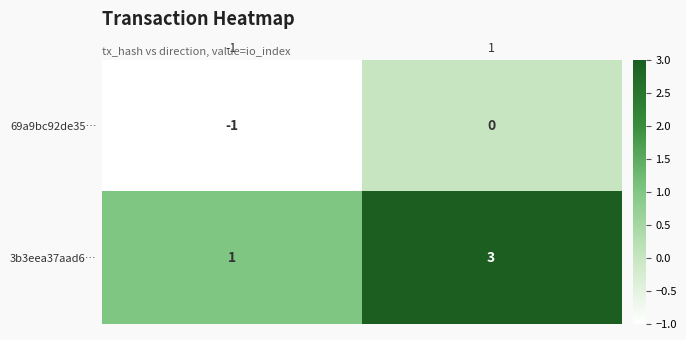

What is the total value across all series at 1?

3